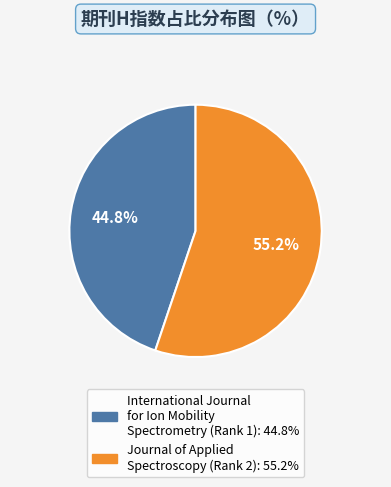

What is the smallest slice in the pie chart?

International Journal for Ion Mobility Spectrometry (Rank 1)